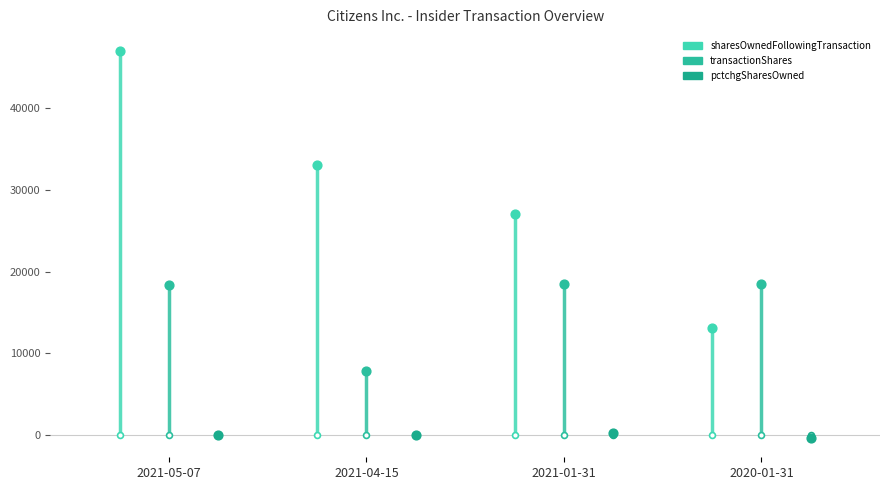

Is the value of transactionShares at 2021-05-07 greater than the value of sharesOwnedFollowingTransaction at 2021-05-07?

No